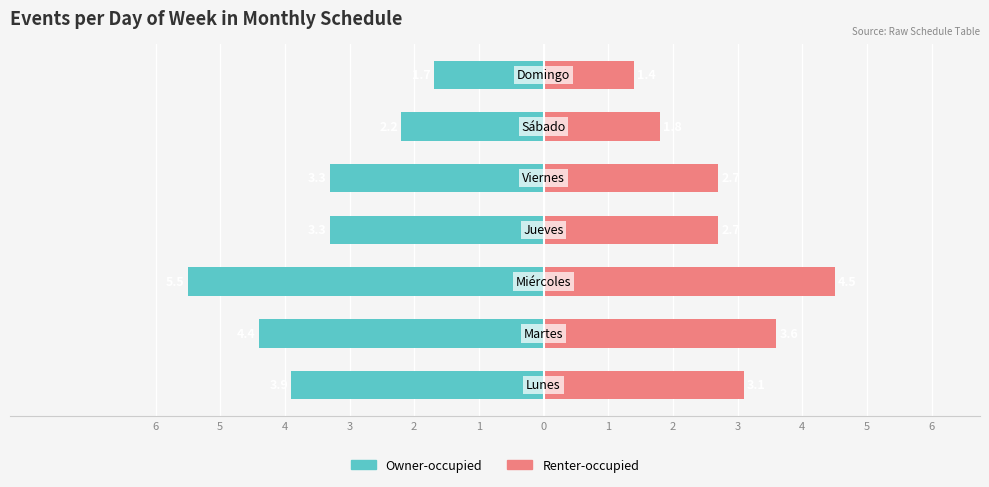

What is the minimum value for Owner-occupied?

-5.5